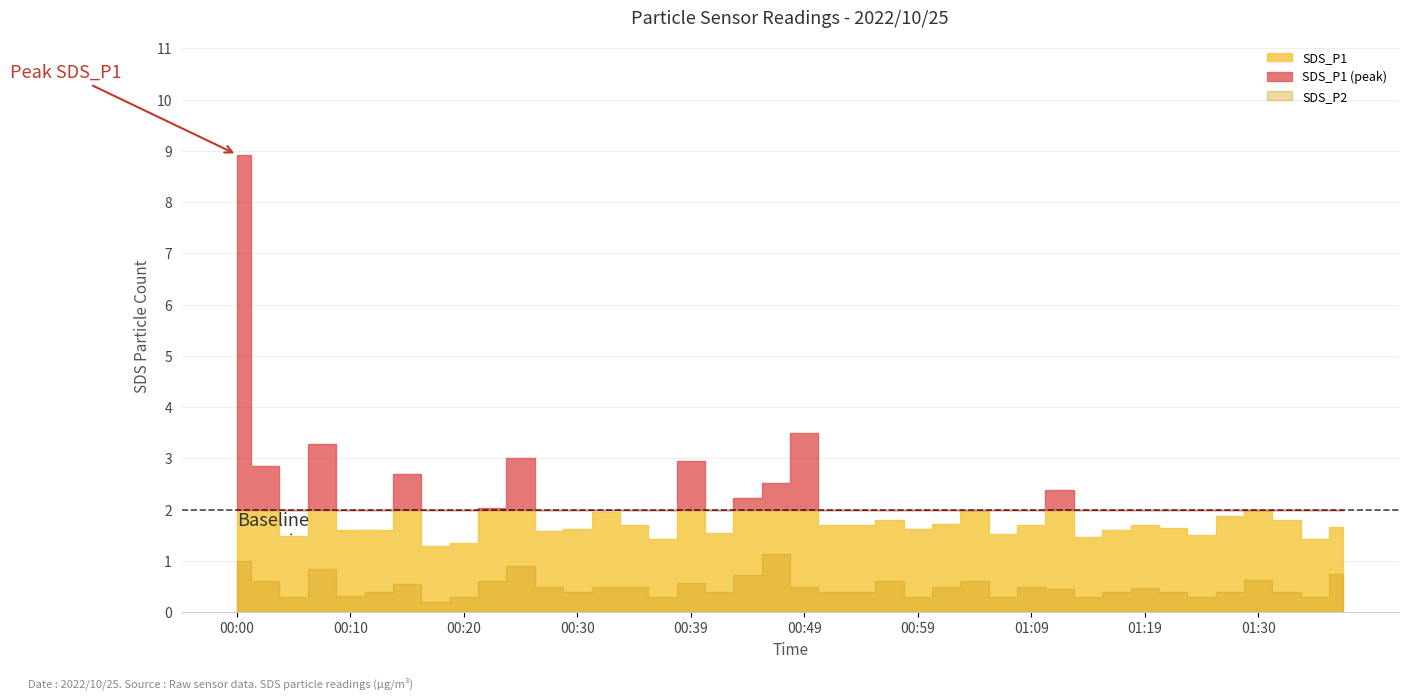

Where is the first local minimum for SDS_P2?

00:05